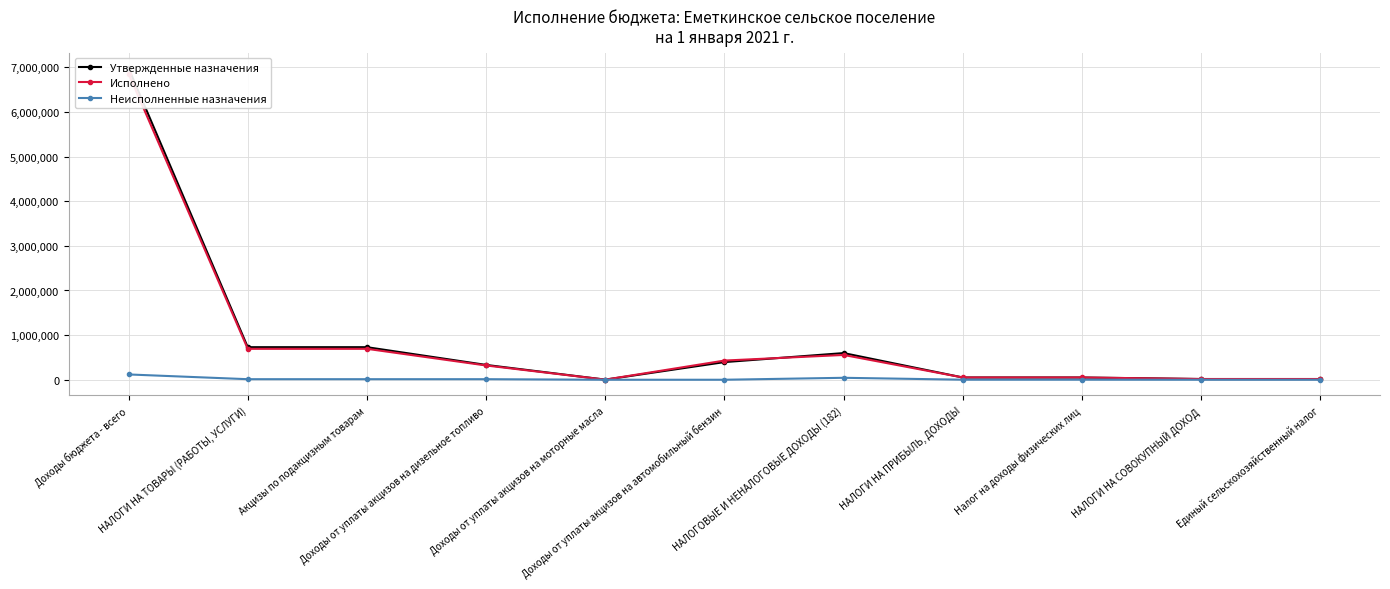

True or false: Неисполненные назначения and Исполнено intersect in this chart.

False